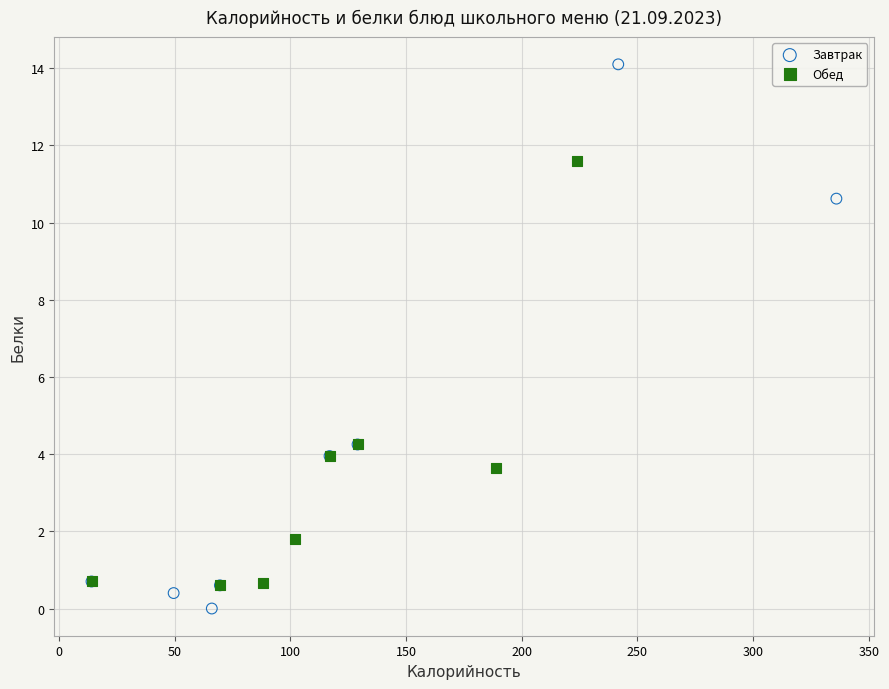

Which series reaches the maximum Y coordinate?

Завтрак